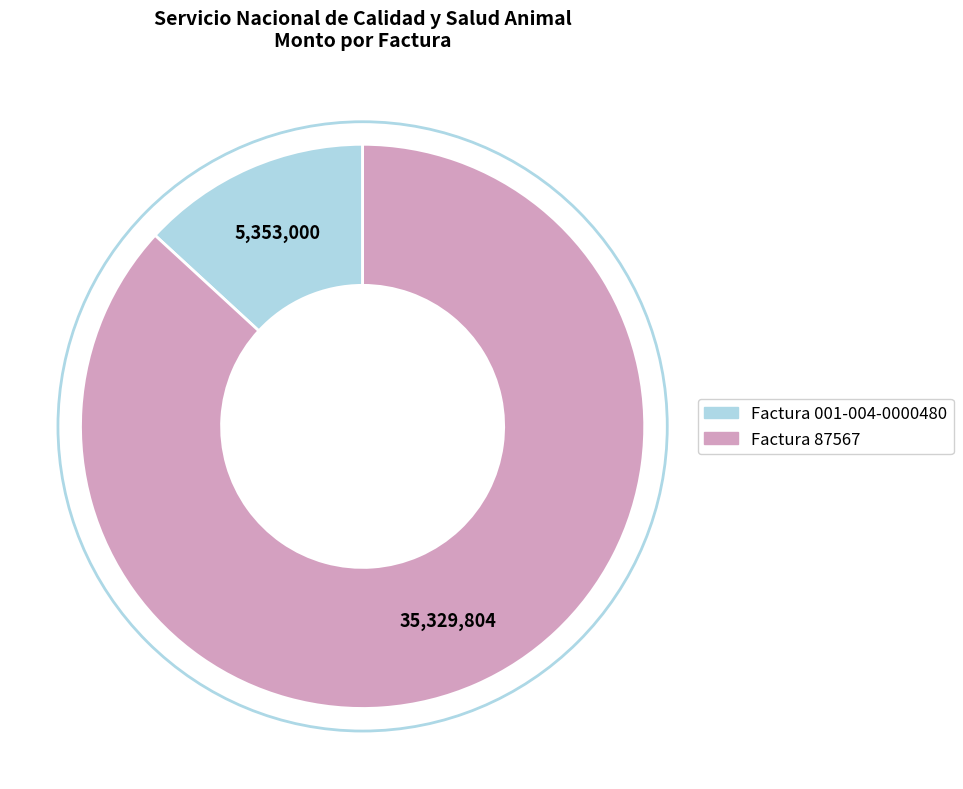

The Factura 001-004-0000480 slice represents 4% of the pie. True or false?

False